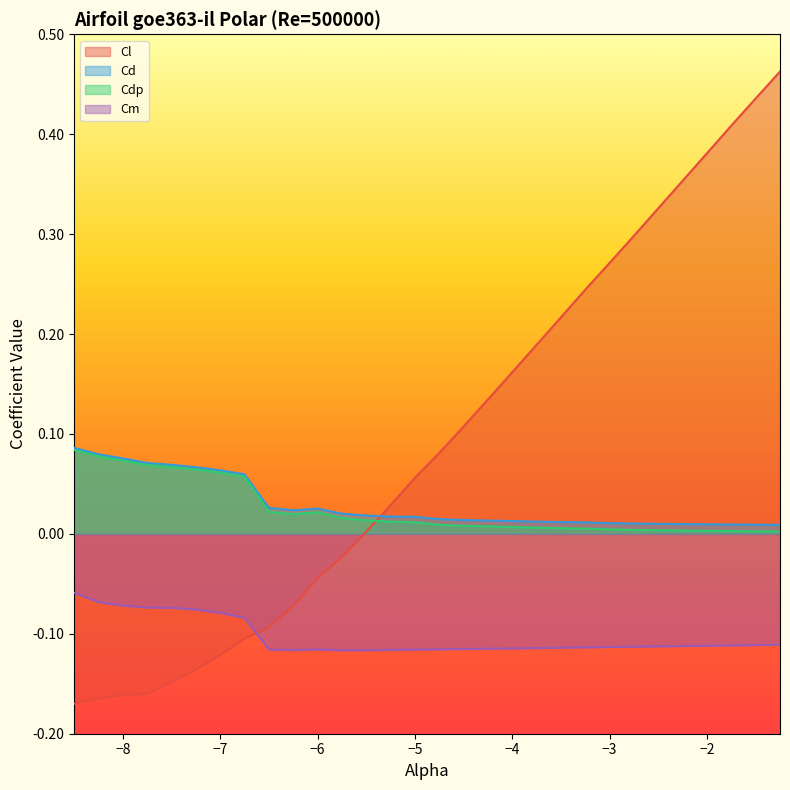

At which category does Cdp reach its first local valley?

-6.25